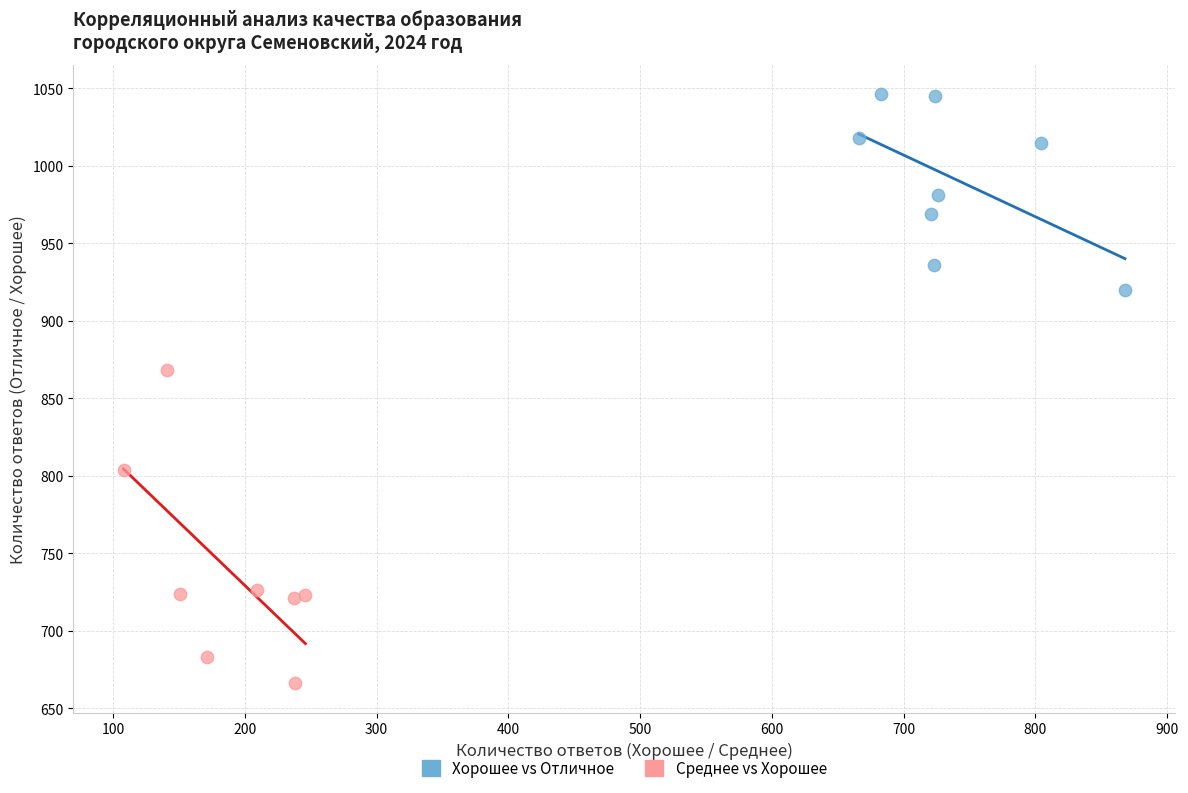

Which series contains the highest Y value?

Хорошее vs Отличное